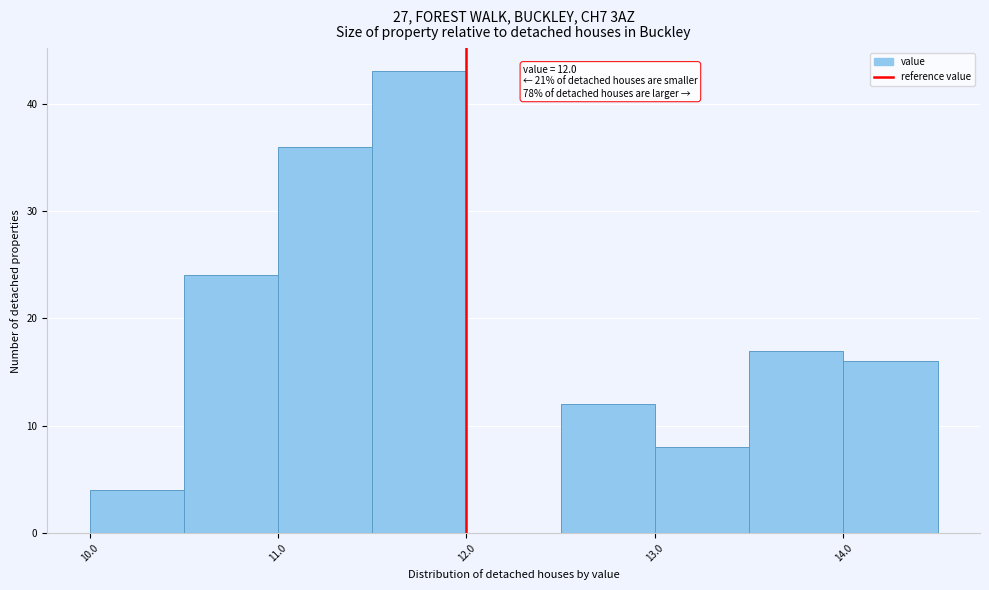

Which range on the x-axis has the tallest bar?

11.5 to 12.0